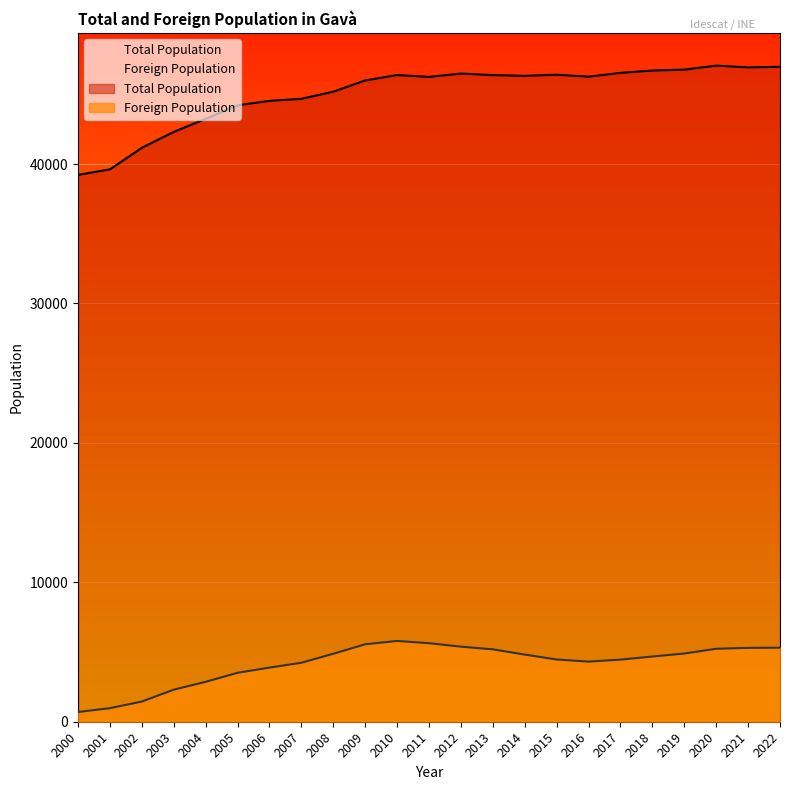

Is the value of Total Population at 2008 greater than the value of Foreign Population at 2011?

Yes